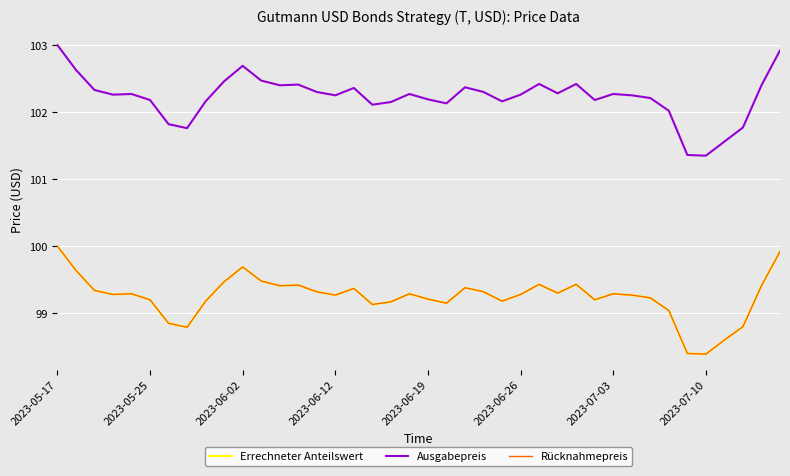

List the labels in order of Errechneter Anteilswert value, smallest first.

35, 34, 36, 2023-07-10, 37, 2023-07-03, 33, 17, 21, 18, 8, 24, 2023-06-26, 29, 20, 32, 15, 31, 2023-06-12, 25, 2023-06-19, 19, 30, 27, 14, 23, 2023-06-02, 16, 22, 12, 38, 13, 26, 28, 9, 11, 2023-05-25, 10, 39, 2023-05-17